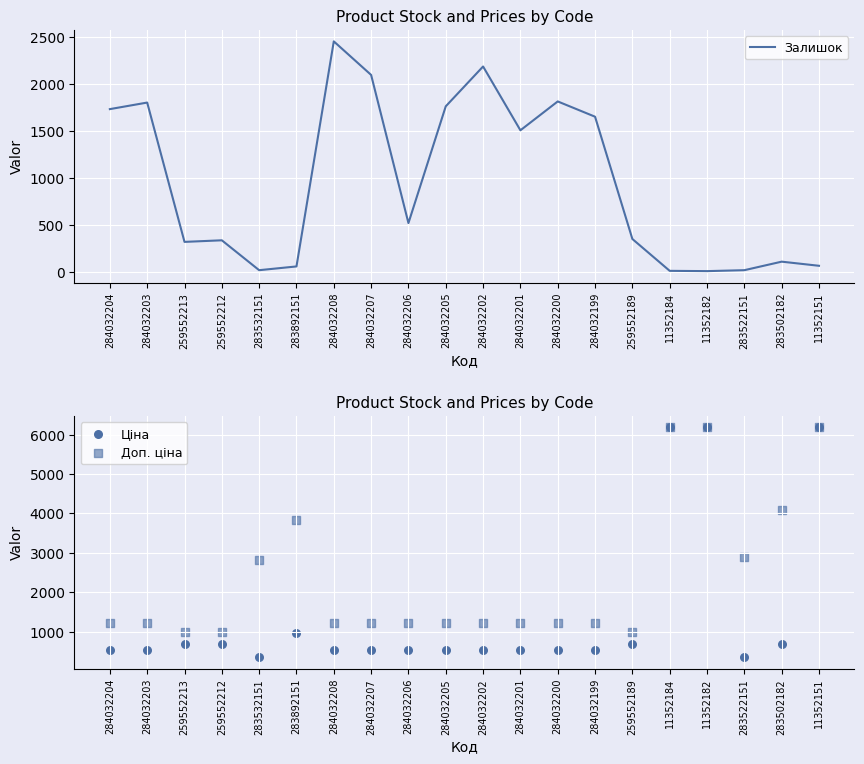

At which category is the sum across all series the highest?

11352151